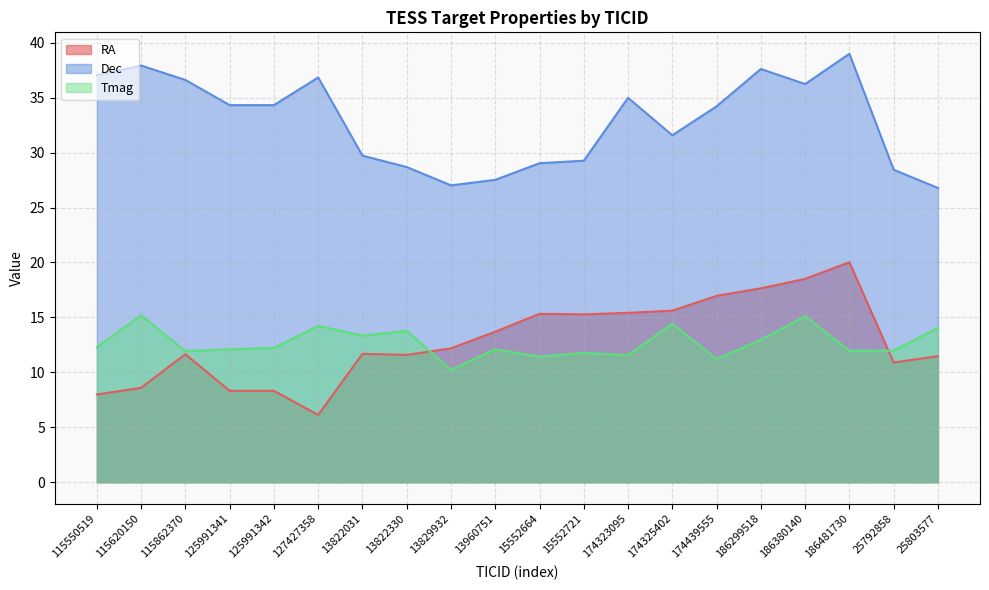

True or false: RA has more than 1 interior local peaks.

True